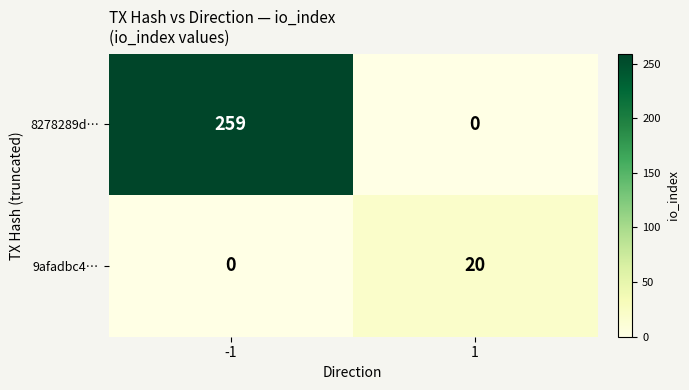

Reading left to right, list all the values displayed in this chart.

8278289d…: 259	0
9afadbc4…: 0	20